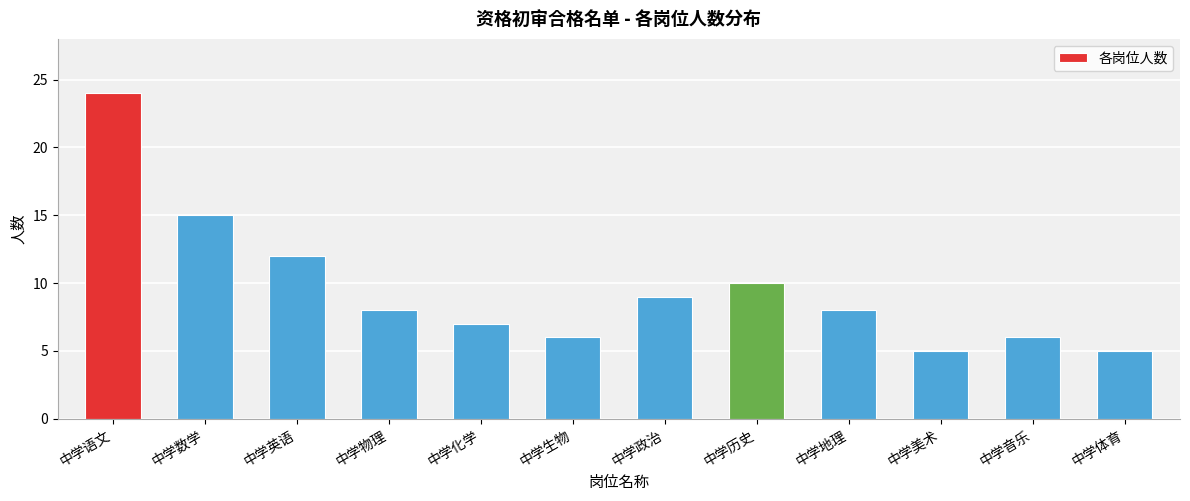

Reading left to right, transcribe all the data shown in this chart.

24	15	12	8	7	6	9	10	8	5	6	5